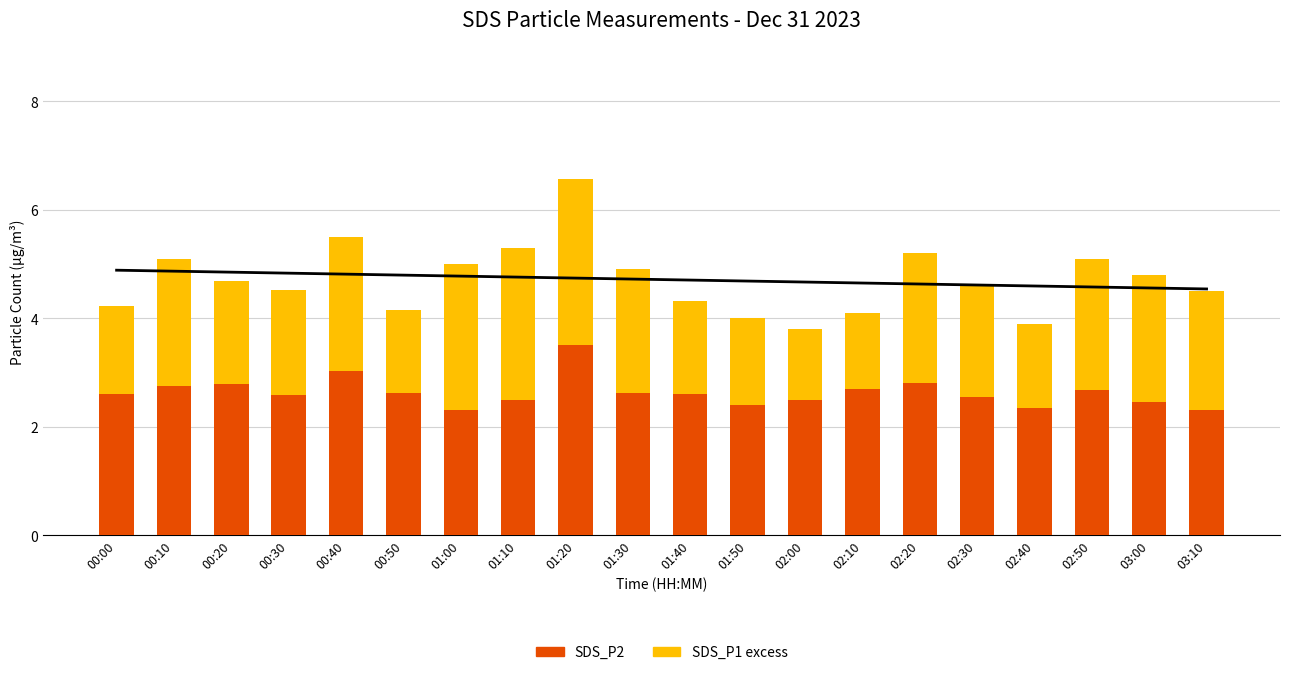

How many groups of bars are there?

20